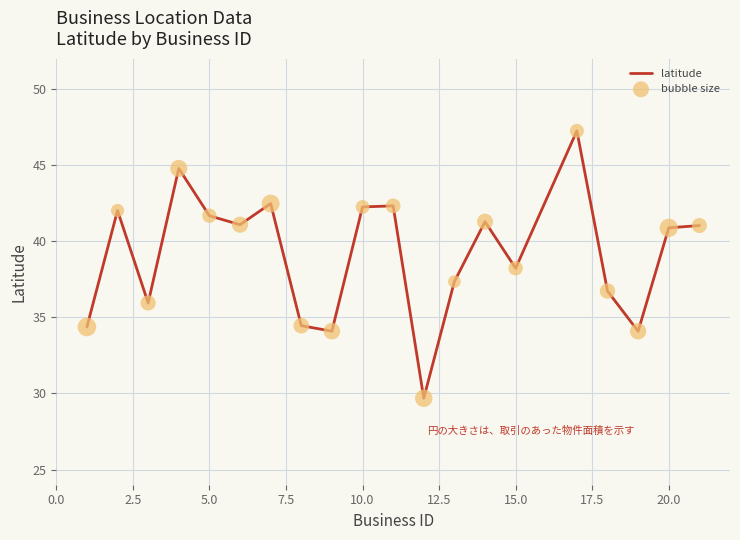

What is the difference between the maximum and minimum values?

17.6